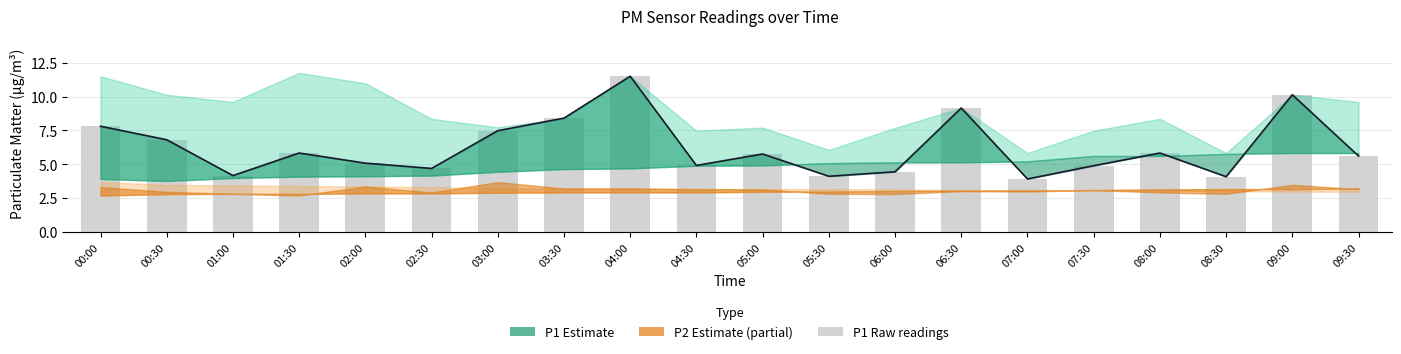

Is it true that P1 raw equals 1.1 at 01:00?

False